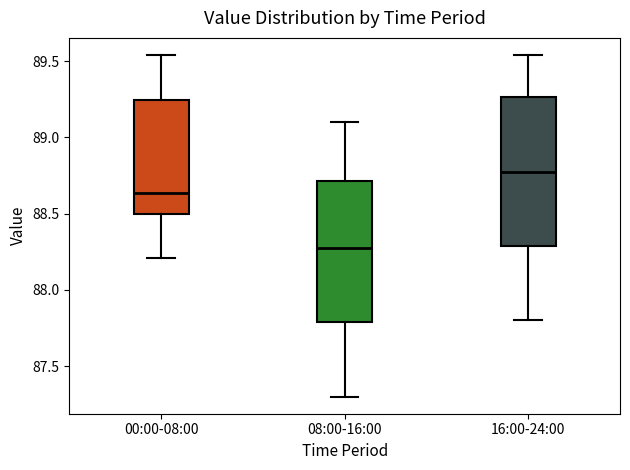

Reading left to right, read every box against the y-axis: the position of its median line, the range the box covers, and the ends of its whiskers. The values are not printed on the chart, so give them approximately, as read against the axis.

00:00-08:00: median 88.65, box 88.50 to 89.25, whiskers 88.20 to 89.55
08:00-16:00: median 88.30, box 87.80 to 88.70, whiskers 87.30 to 89.10
16:00-24:00: median 88.80, box 88.30 to 89.25, whiskers 87.80 to 89.55